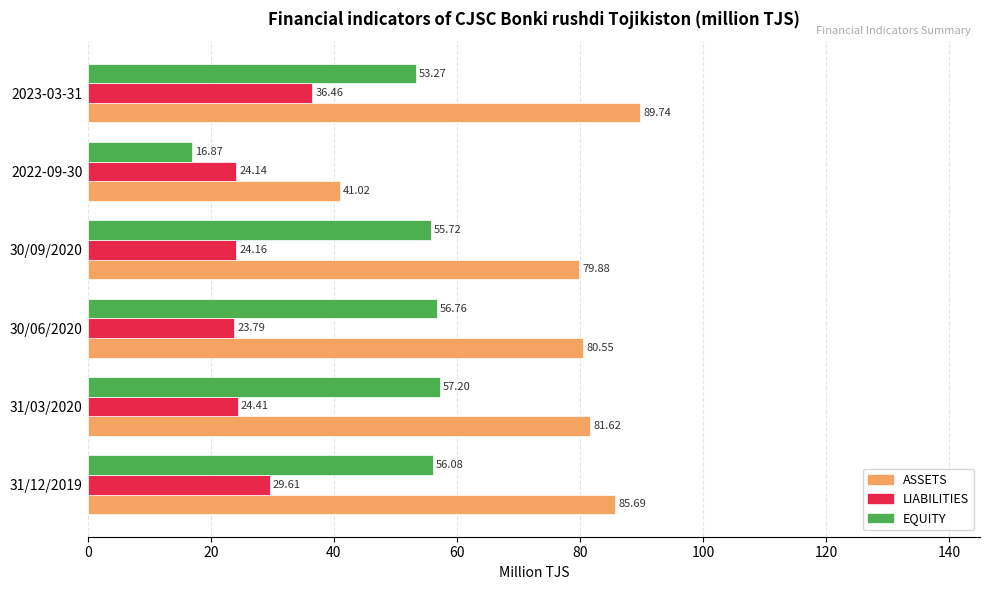

At how many categories does at least one series exceed 70?

5